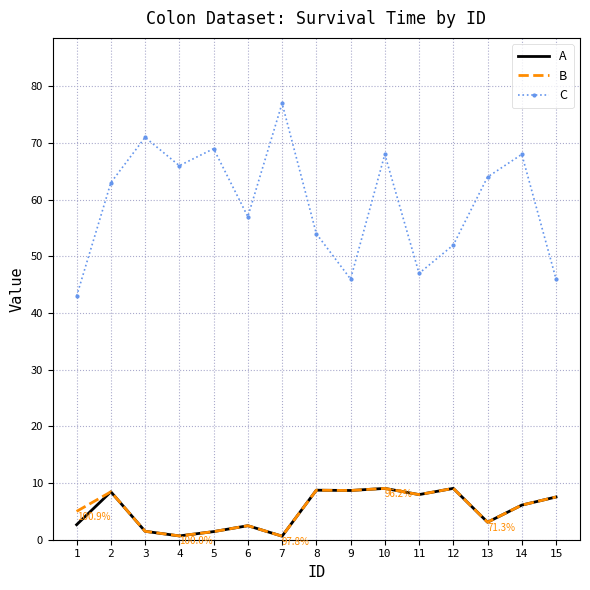

Is it true that B equals 8.7 at 8?

True